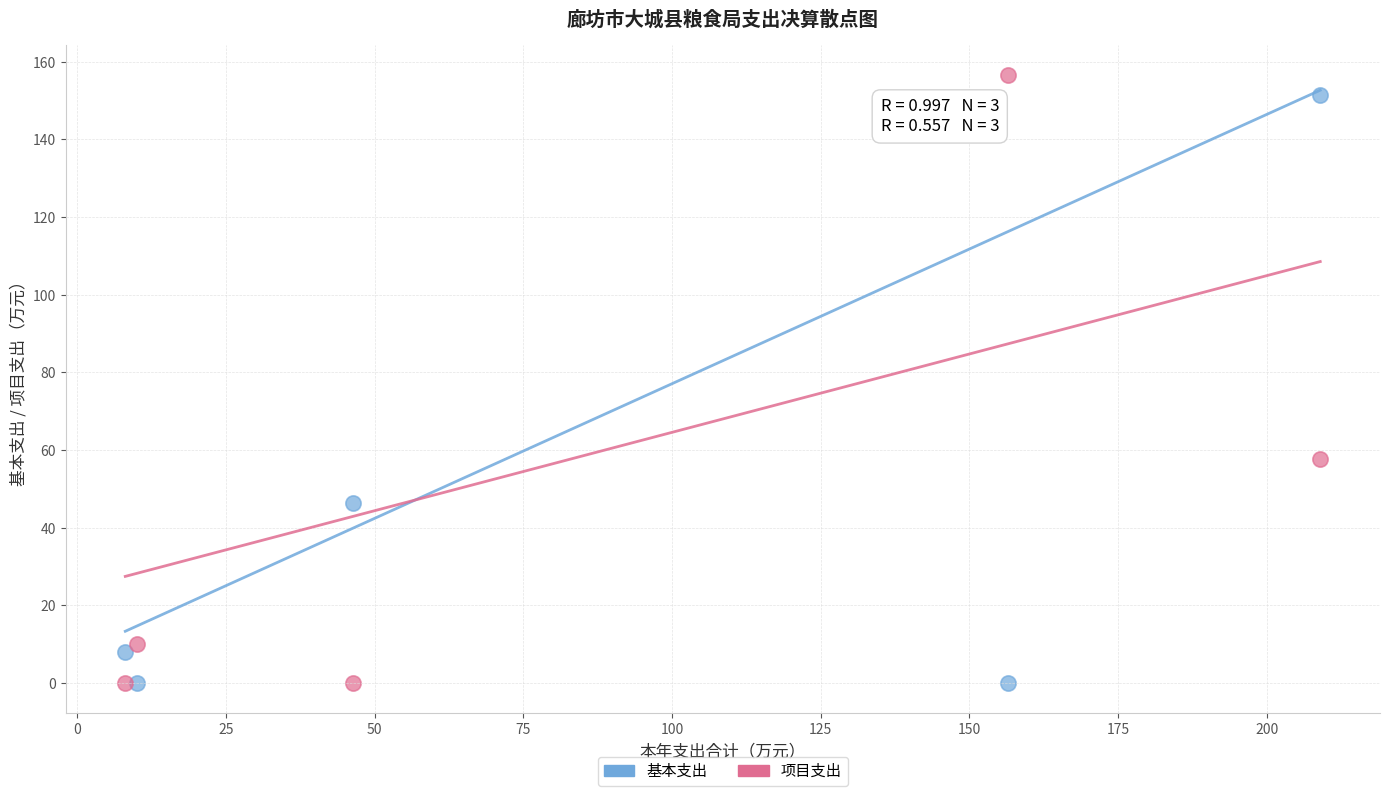

Which series has the widest spread of Y values?

项目支出